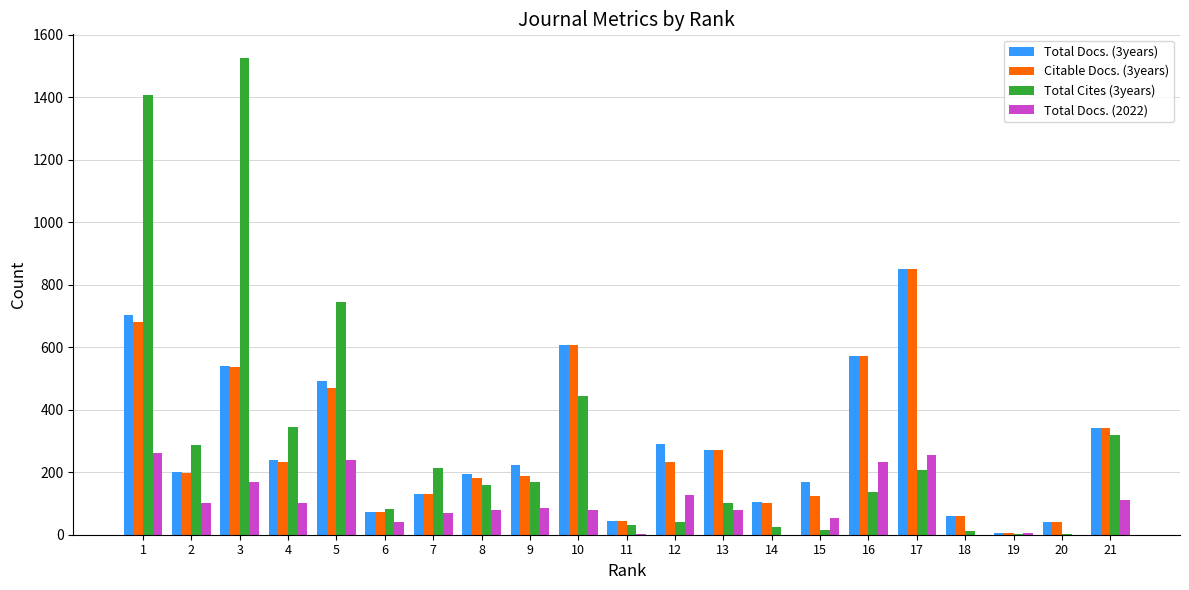

What is the maximum value shown in the chart?

1525